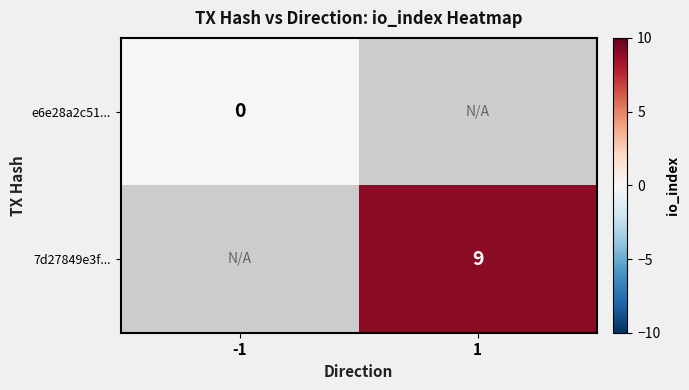

Which category has the highest value across all series?

1